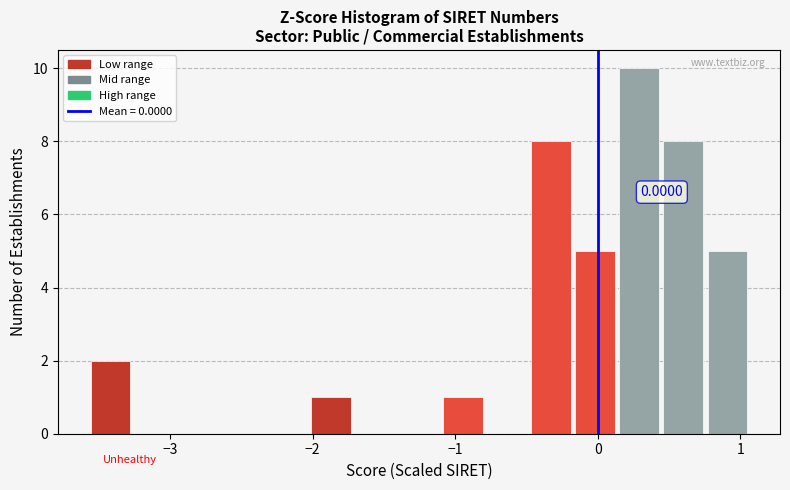

Around what value on the x-axis is the tallest bar? Give the approximate position of its centre, as read against the axis.

0.3